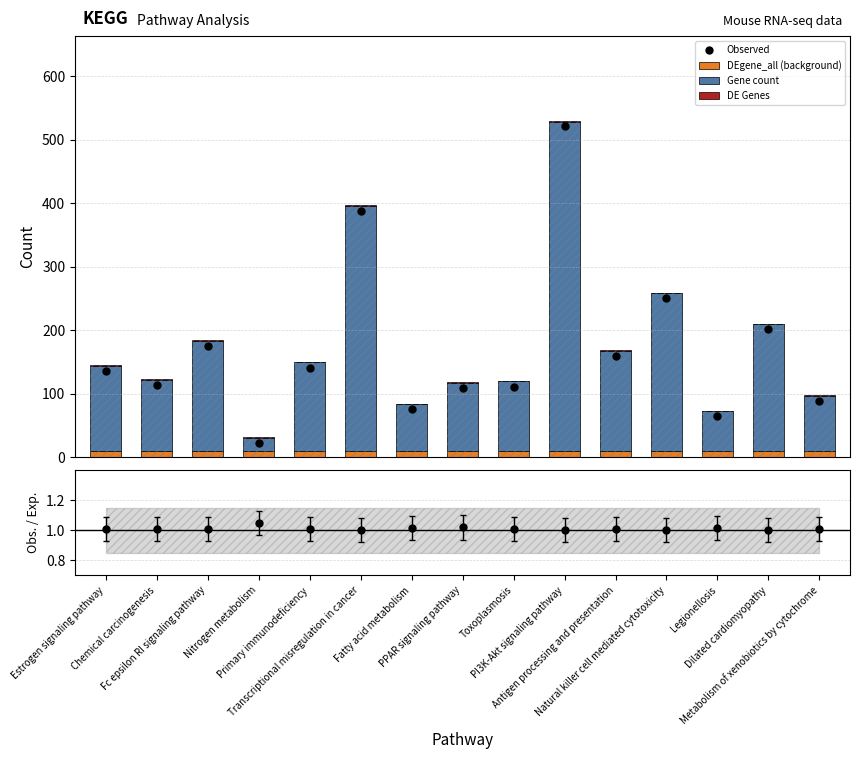

Reading left to right, list all the values displayed in this chart.

Observed: Estrogen signaling pathway=136.0	Chemical carcinogenesis=114.0	Fc epsilon RI signaling pathway=175.0	Nitrogen metabolism=22.0	Primary immunodeficiency=141.0	Transcriptional misregulation in cancer=388.0	Fatty acid metabolism=75.0	PPAR signaling pathway=109.0	Toxoplasmosis=111.0	PI3K-Akt signaling pathway=521.0	Antigen processing and presentation=159.0	Natural killer cell mediated cytotoxicity=250.0	Legionellosis=64.0	Dilated cardiomyopathy=201.0	Metabolism of xenobiotics by cytochrome=88.0
DEgene_all (background): Estrogen signaling pathway=9.0	Chemical carcinogenesis=9.0	Fc epsilon RI signaling pathway=9.0	Nitrogen metabolism=9.0	Primary immunodeficiency=9.0	Transcriptional misregulation in cancer=9.0	Fatty acid metabolism=9.0	PPAR signaling pathway=9.0	Toxoplasmosis=9.0	PI3K-Akt signaling pathway=9.0	Antigen processing and presentation=9.0	Natural killer cell mediated cytotoxicity=9.0	Legionellosis=9.0	Dilated cardiomyopathy=9.0	Metabolism of xenobiotics by cytochrome=9.0
Gene count: Estrogen signaling pathway=135.0	Chemical carcinogenesis=113.0	Fc epsilon RI signaling pathway=174.0	Nitrogen metabolism=21.0	Primary immunodeficiency=140.0	Transcriptional misregulation in cancer=387.0	Fatty acid metabolism=74.0	PPAR signaling pathway=107.0	Toxoplasmosis=110.0	PI3K-Akt signaling pathway=519.0	Antigen processing and presentation=158.0	Natural killer cell mediated cytotoxicity=249.0	Legionellosis=63.0	Dilated cardiomyopathy=200.0	Metabolism of xenobiotics by cytochrome=87.0
DE Genes: Estrogen signaling pathway=1.0	Chemical carcinogenesis=1.0	Fc epsilon RI signaling pathway=1.0	Nitrogen metabolism=1.0	Primary immunodeficiency=1.0	Transcriptional misregulation in cancer=1.0	Fatty acid metabolism=1.0	PPAR signaling pathway=2.0	Toxoplasmosis=1.0	PI3K-Akt signaling pathway=2.0	Antigen processing and presentation=1.0	Natural killer cell mediated cytotoxicity=1.0	Legionellosis=1.0	Dilated cardiomyopathy=1.0	Metabolism of xenobiotics by cytochrome=1.0
Obs./Exp.: Estrogen signaling pathway=1.0	Chemical carcinogenesis=1.0	Fc epsilon RI signaling pathway=1.0	Nitrogen metabolism=1.0	Primary immunodeficiency=1.0	Transcriptional misregulation in cancer=1.0	Fatty acid metabolism=1.0	PPAR signaling pathway=1.0	Toxoplasmosis=1.0	PI3K-Akt signaling pathway=1.0	Antigen processing and presentation=1.0	Natural killer cell mediated cytotoxicity=1.0	Legionellosis=1.0	Dilated cardiomyopathy=1.0	Metabolism of xenobiotics by cytochrome=1.0